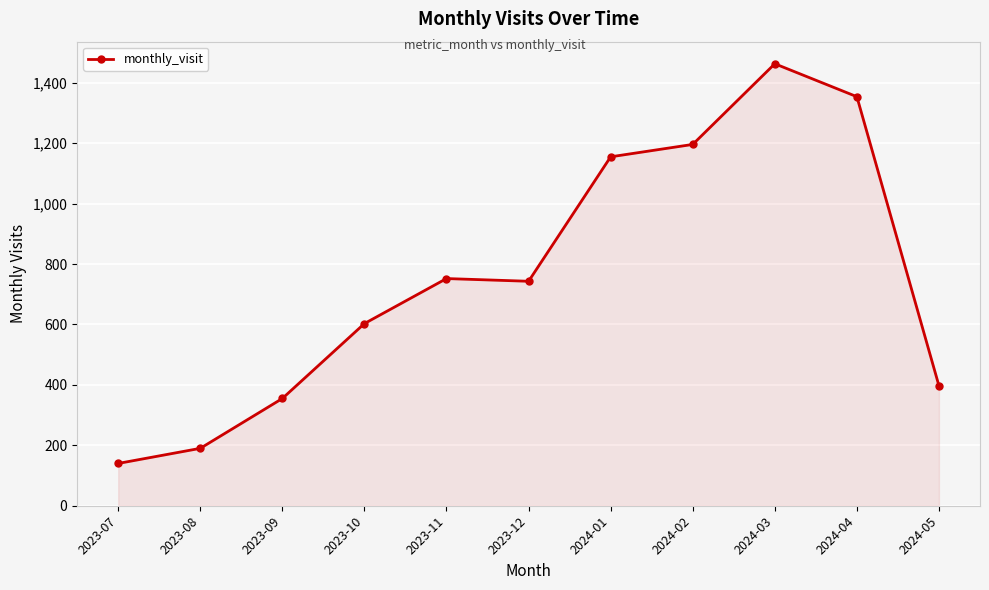

Where is the first local minimum?

2023-12